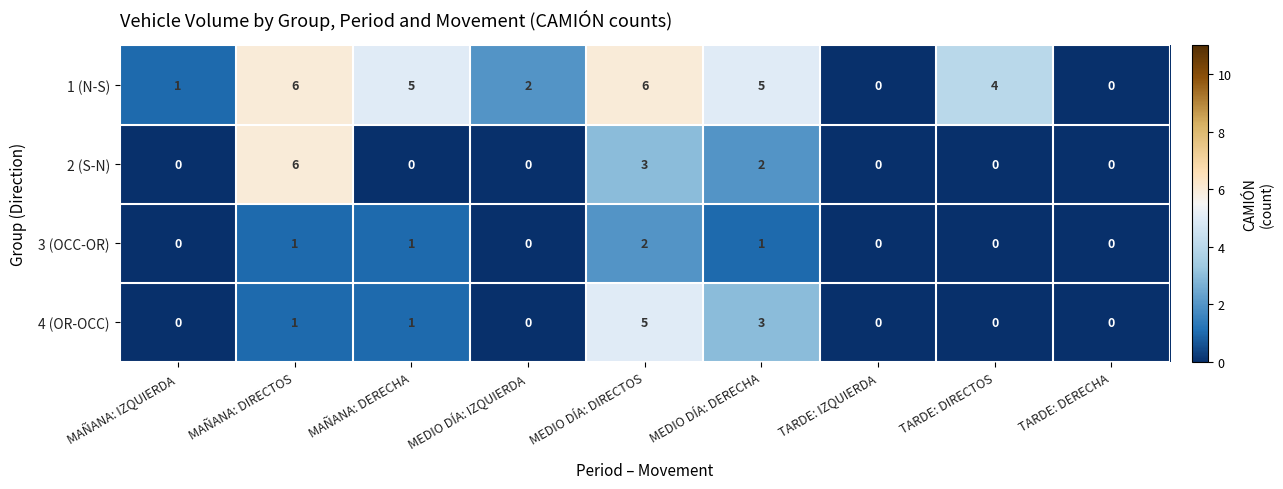

What is the difference between the highest and lowest values at MAÑANA: DERECHA?

5